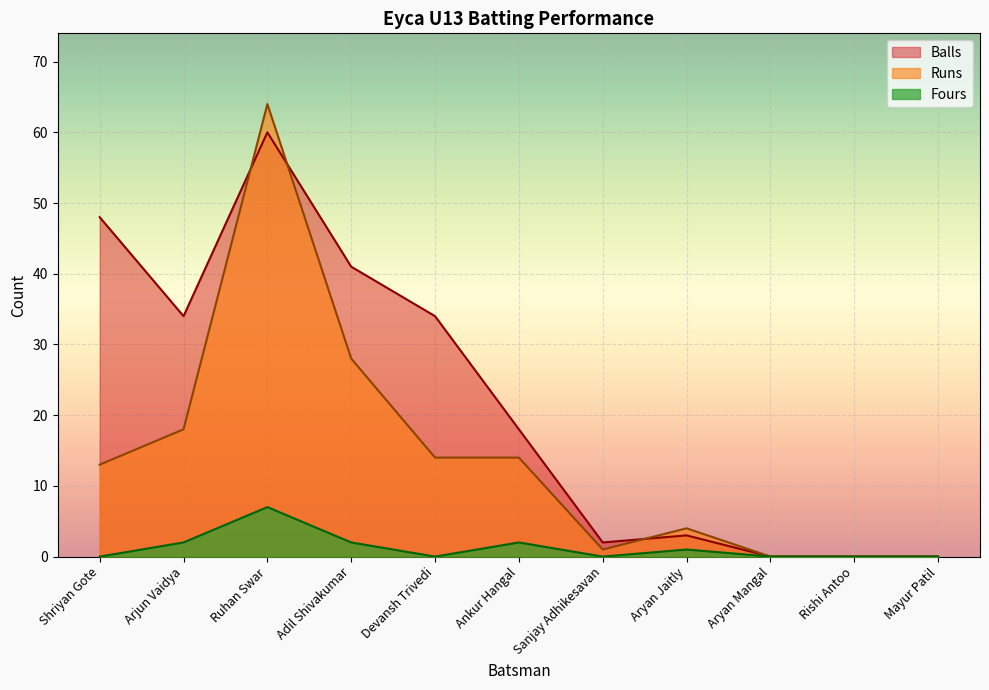

True or false: Runs and Fours cross at least once.

False